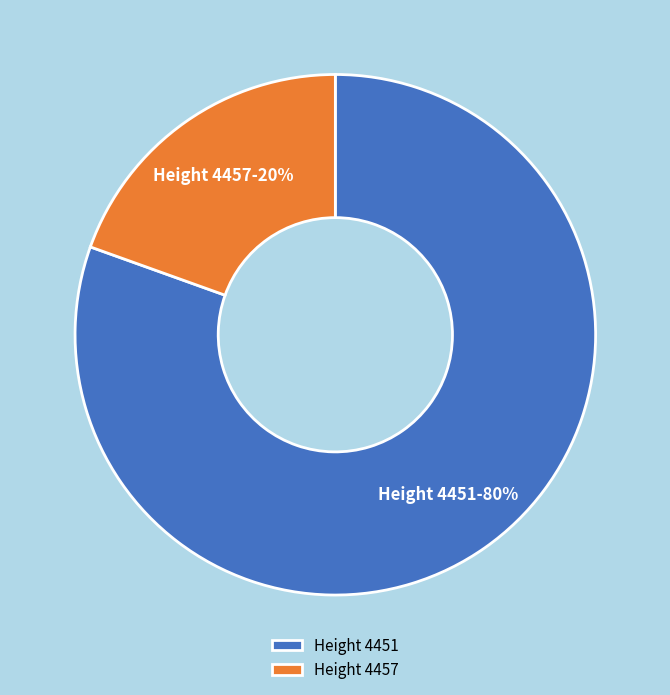

Which category has the smallest portion of the pie?

Height 4457